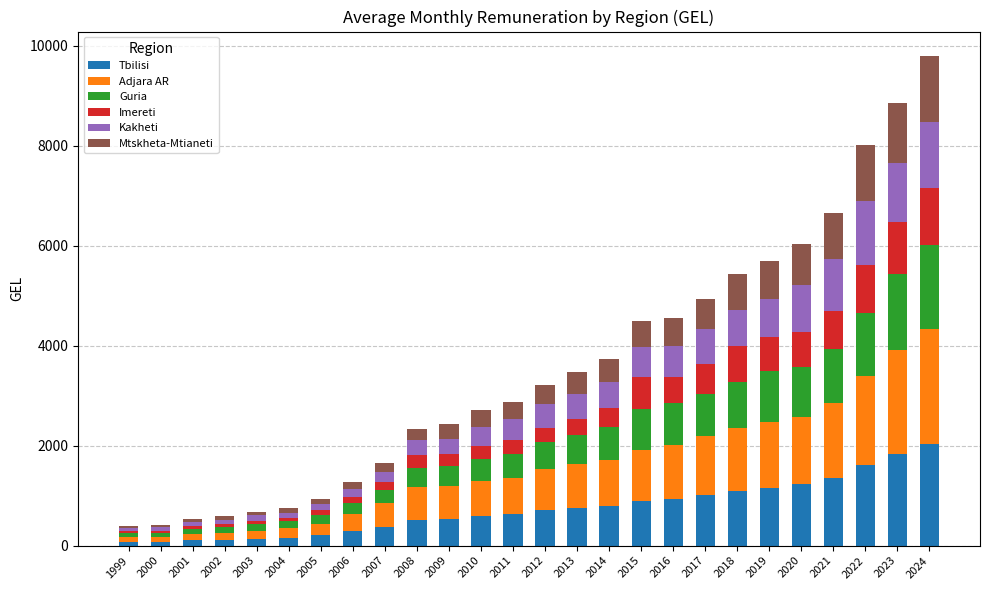

How many bars are there in total?

26